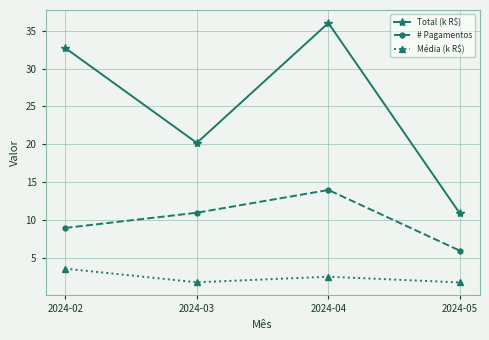

Which series has the widest spread of values?

Total (k R$)